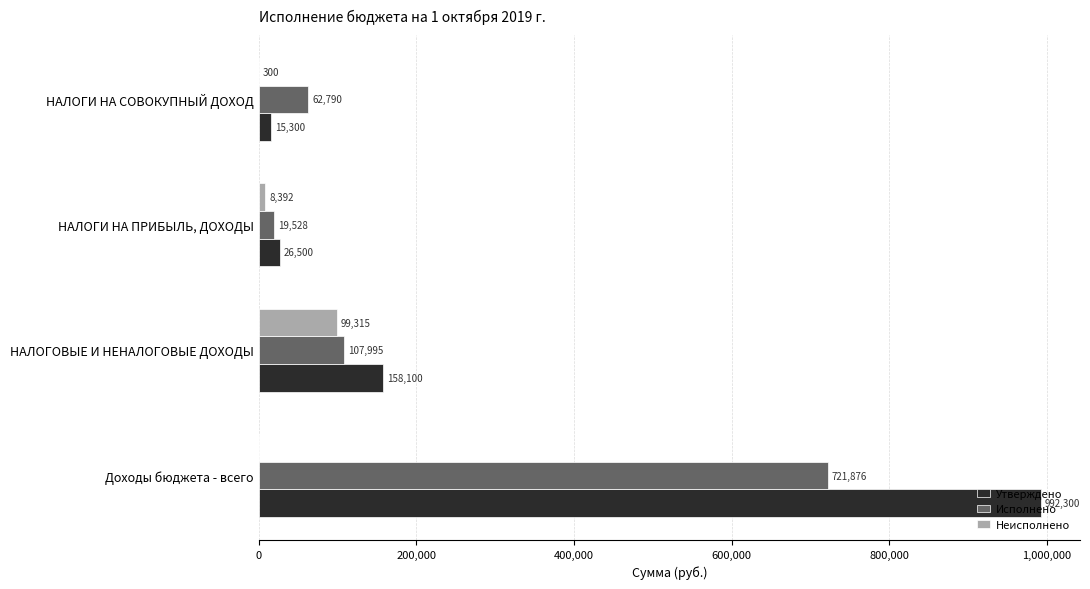

What is the sum of the Утверждено values at НАЛОГОВЫЕ И НЕНАЛОГОВЫЕ ДОХОДЫ and НАЛОГИ НА СОВОКУПНЫЙ ДОХОД?

173400.0